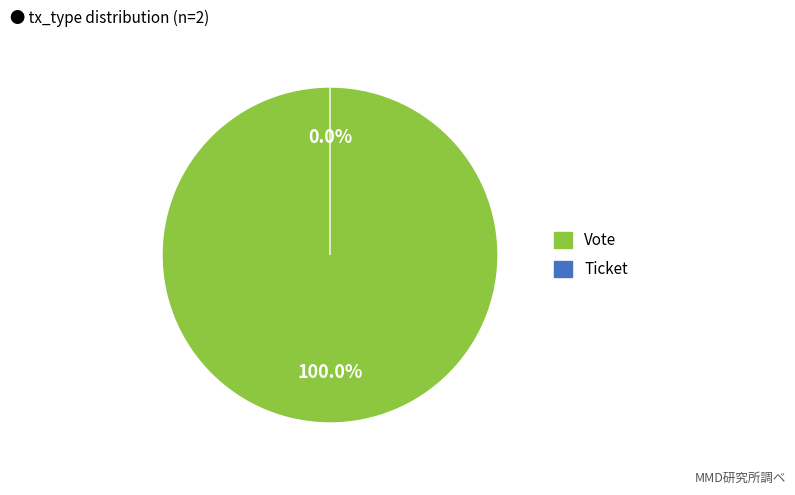

Which slice is the largest?

Vote